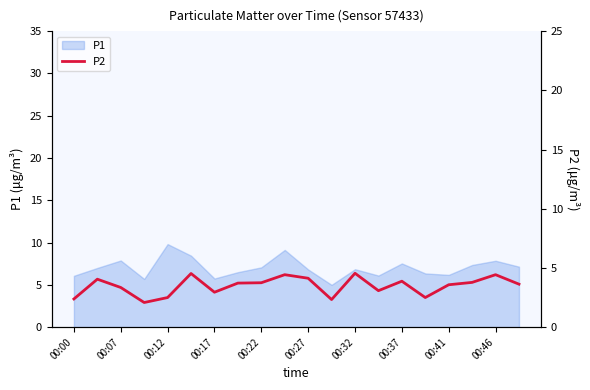

What is the maximum value for P1?

9.8